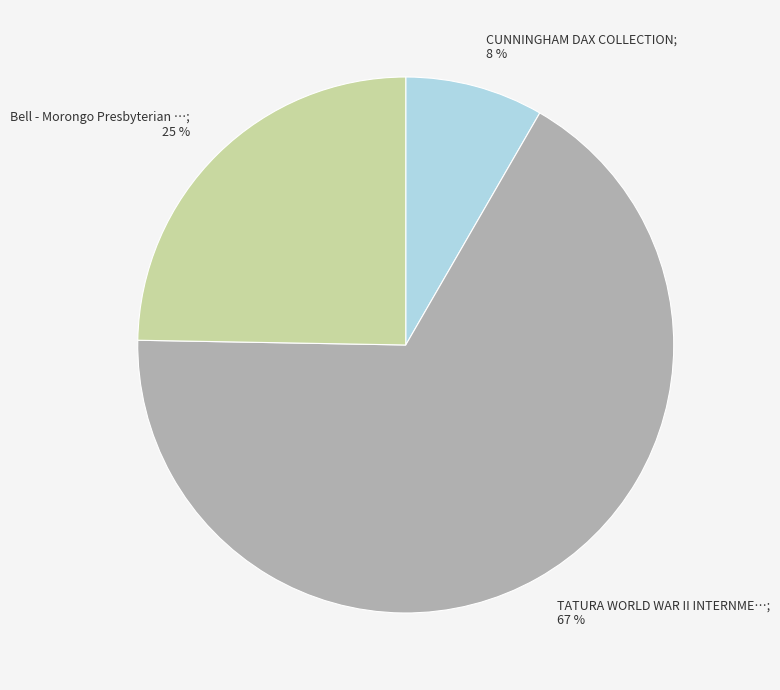

Is there any slice that represents more than half of the pie?

Yes